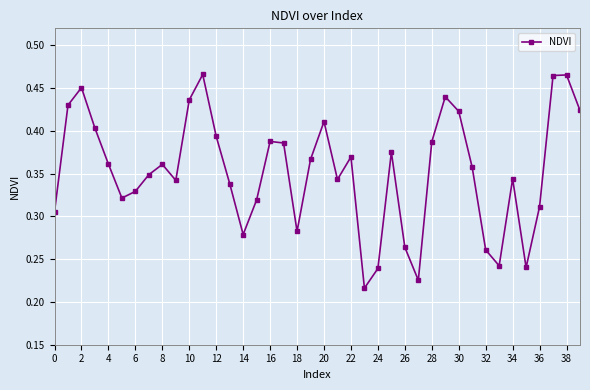

How many points are higher than both their immediate neighbors (excluding endpoints)?

10